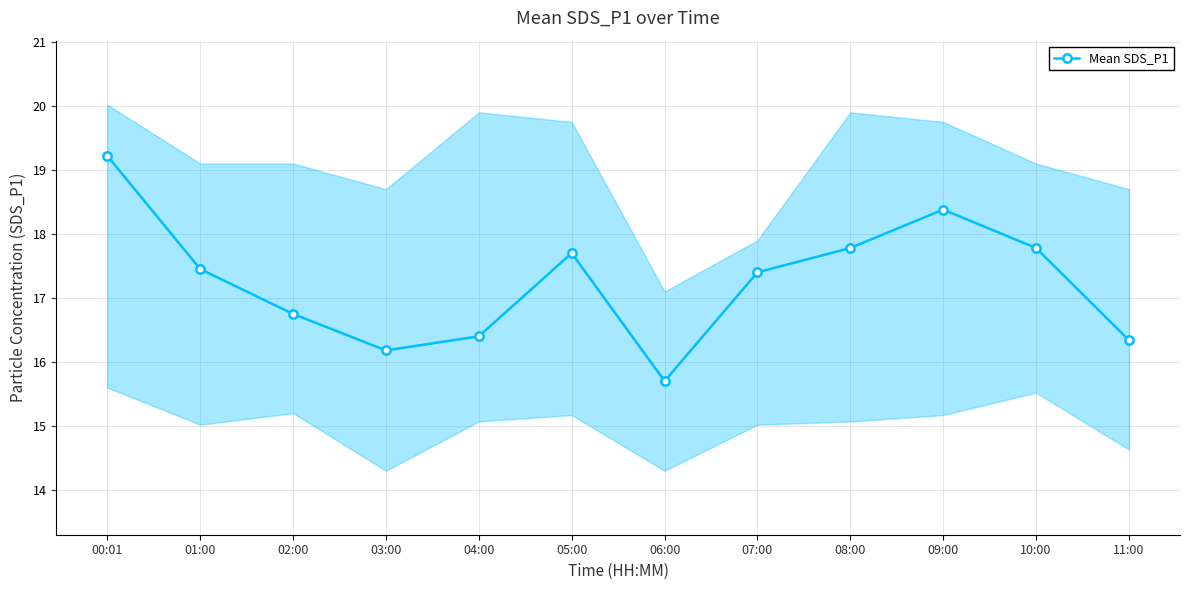

At which label is the value closest to 17?

02:00